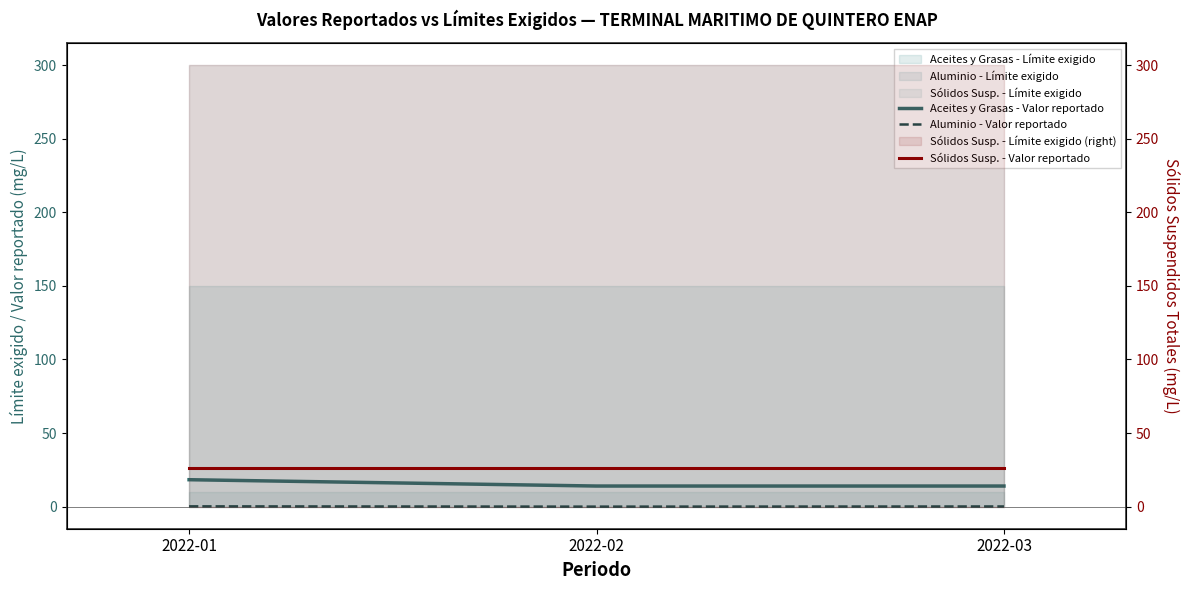

Count the number of categories in the chart.

3